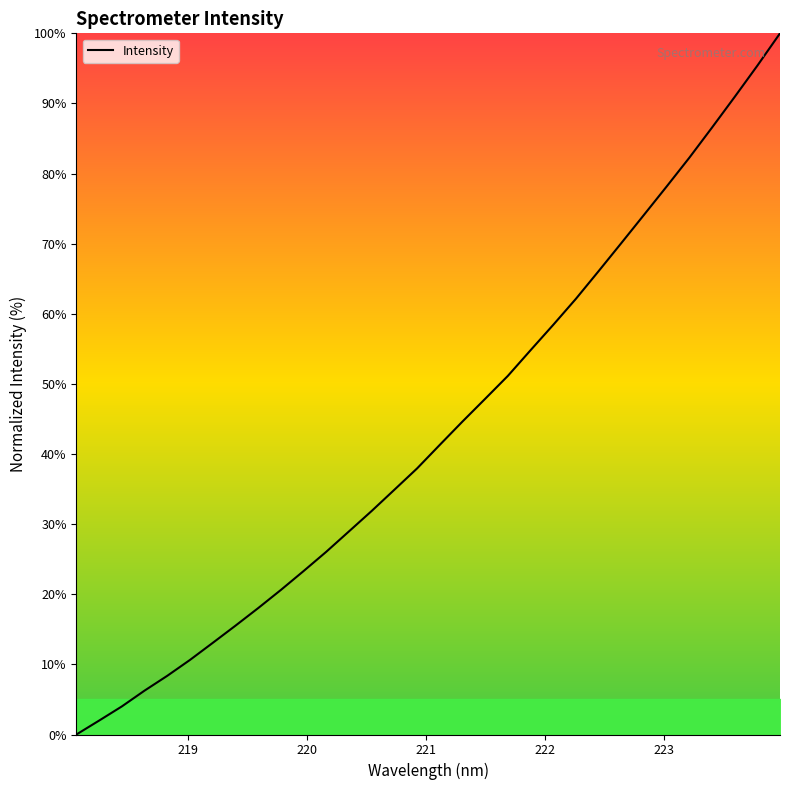

What is the difference between the maximum and minimum values?

100.0